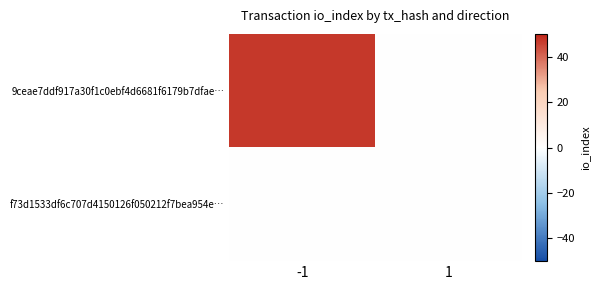

Count the number of categories in the chart.

2